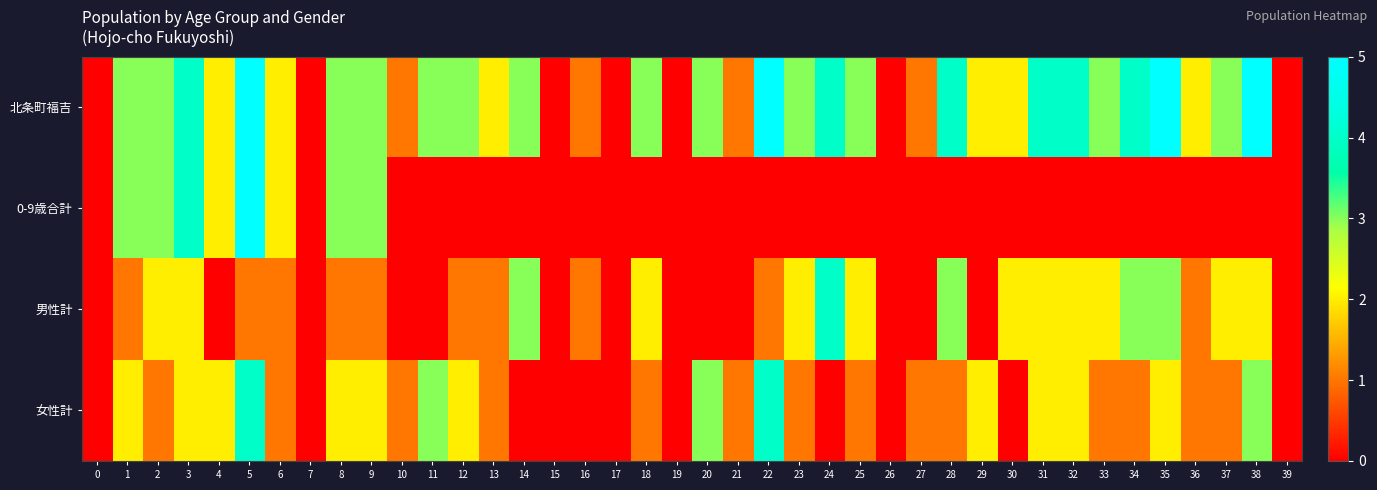

Reading left to right, extract all data points from this chart.

北条町福吉: 0=0	1=3	2=3	3=4	4=2	5=5	6=2	7=0	8=3	9=3	10=1	11=3	12=3	13=2	14=3	15=0	16=1	17=0	18=3	19=0	20=3	21=1	22=5	23=3	24=4	25=3	26=0	27=1	28=4	29=2	30=2	31=4	32=4	33=3	34=4	35=5	36=2	37=3	38=5	39=0
0-9歳合計: 0=0	1=3	2=3	3=4	4=2	5=5	6=2	7=0	8=3	9=3	10=0	11=0	12=0	13=0	14=0	15=0	16=0	17=0	18=0	19=0	20=0	21=0	22=0	23=0	24=0	25=0	26=0	27=0	28=0	29=0	30=0	31=0	32=0	33=0	34=0	35=0	36=0	37=0	38=0	39=0
男性計: 0=0	1=1	2=2	3=2	4=0	5=1	6=1	7=0	8=1	9=1	10=0	11=0	12=1	13=1	14=3	15=0	16=1	17=0	18=2	19=0	20=0	21=0	22=1	23=2	24=4	25=2	26=0	27=0	28=3	29=0	30=2	31=2	32=2	33=2	34=3	35=3	36=1	37=2	38=2	39=0
女性計: 0=0	1=2	2=1	3=2	4=2	5=4	6=1	7=0	8=2	9=2	10=1	11=3	12=2	13=1	14=0	15=0	16=0	17=0	18=1	19=0	20=3	21=1	22=4	23=1	24=0	25=1	26=0	27=1	28=1	29=2	30=0	31=2	32=2	33=1	34=1	35=2	36=1	37=1	38=3	39=0